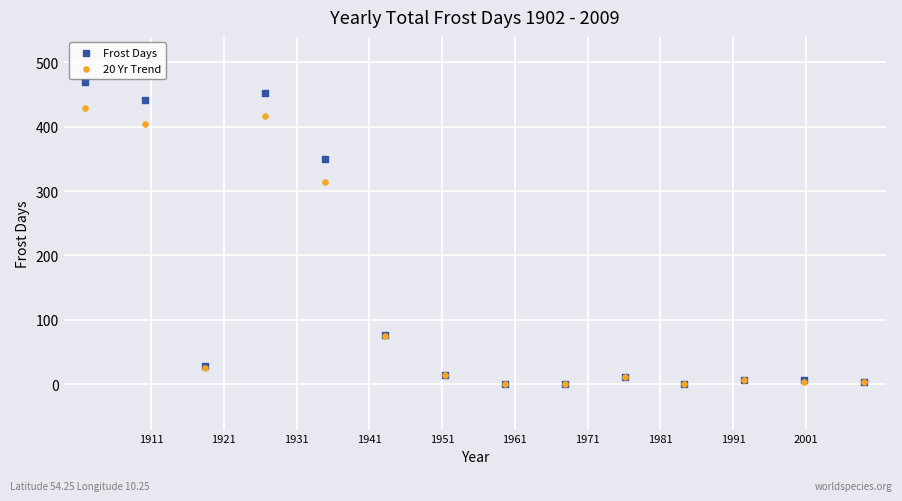

What are all the series names shown in the legend?

Frost Days, 20 Yr Trend